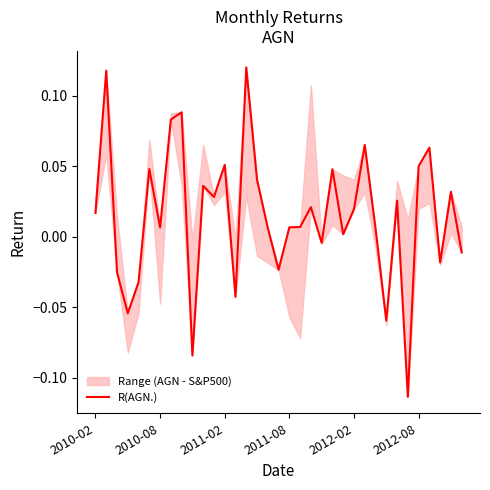

Is this an area chart (filled region under the line)?

No